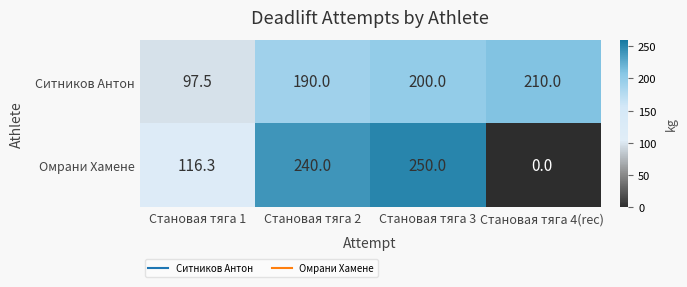

Which category has the highest value in the Омрани Хамене series?

Становая тяга 3